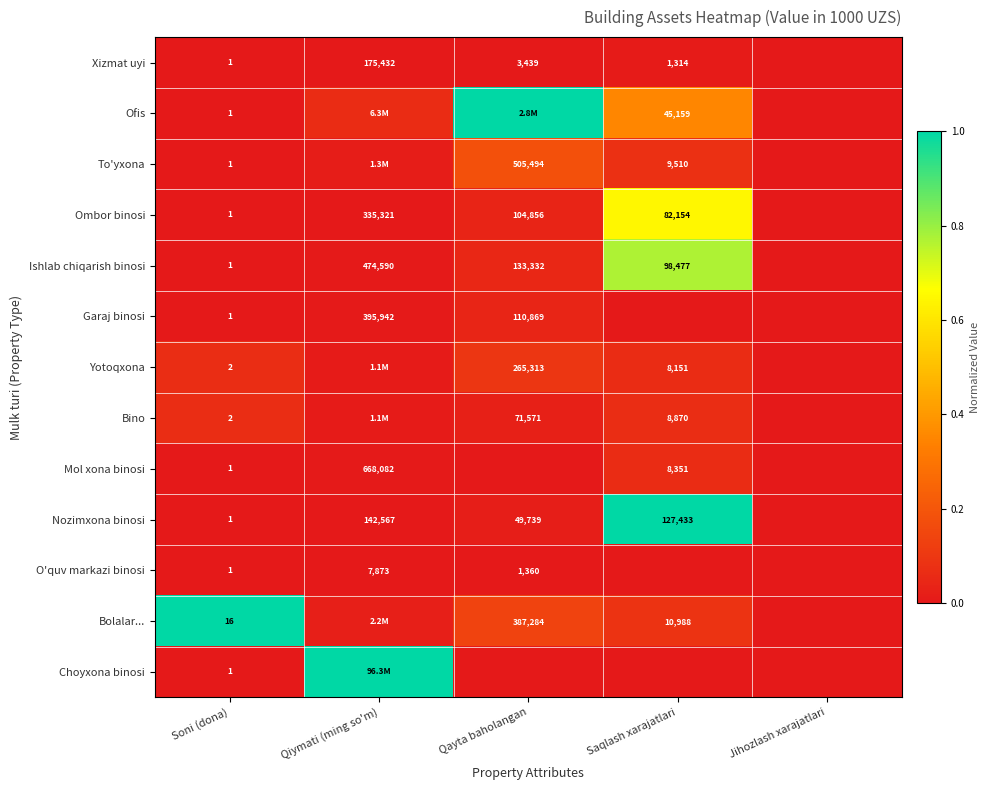

Is it true that Ishlab chiqarish binosi equals 0.8 at Saqlash xarajatlari?

True